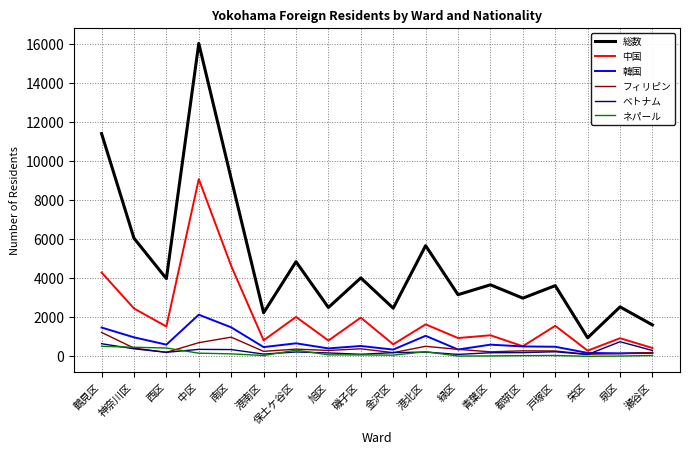

True or false: 総数 and 韓国 intersect in this chart.

False